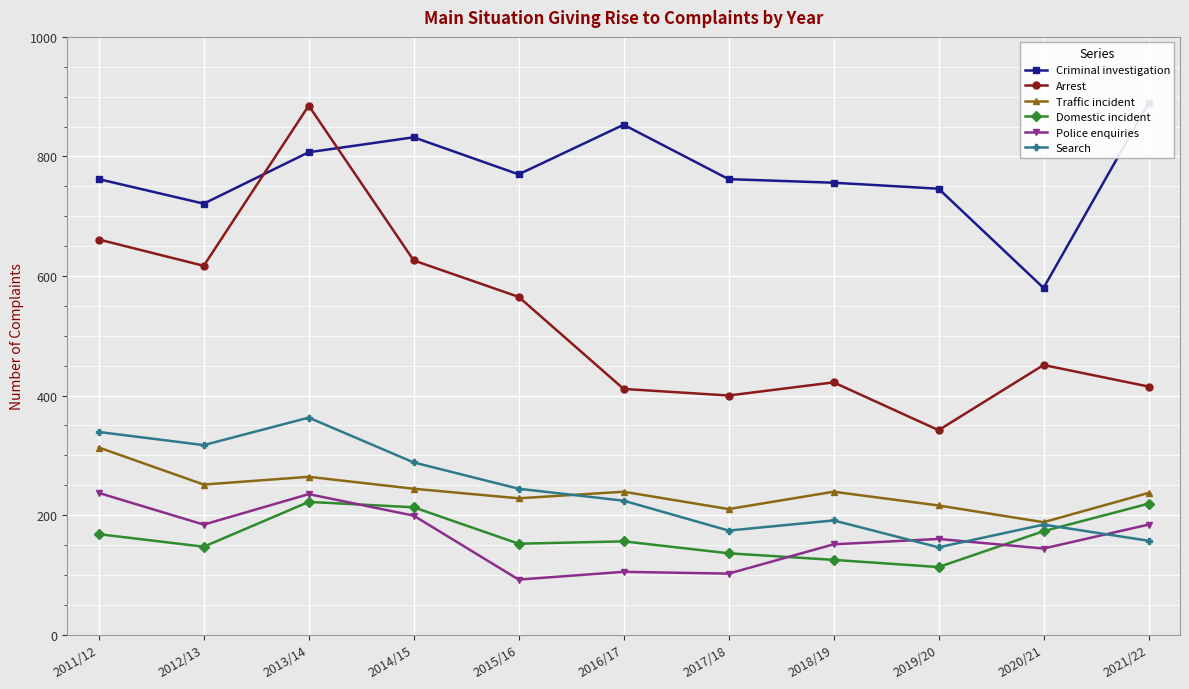

Where does the Domestic incident series first go above 156?

2011/12